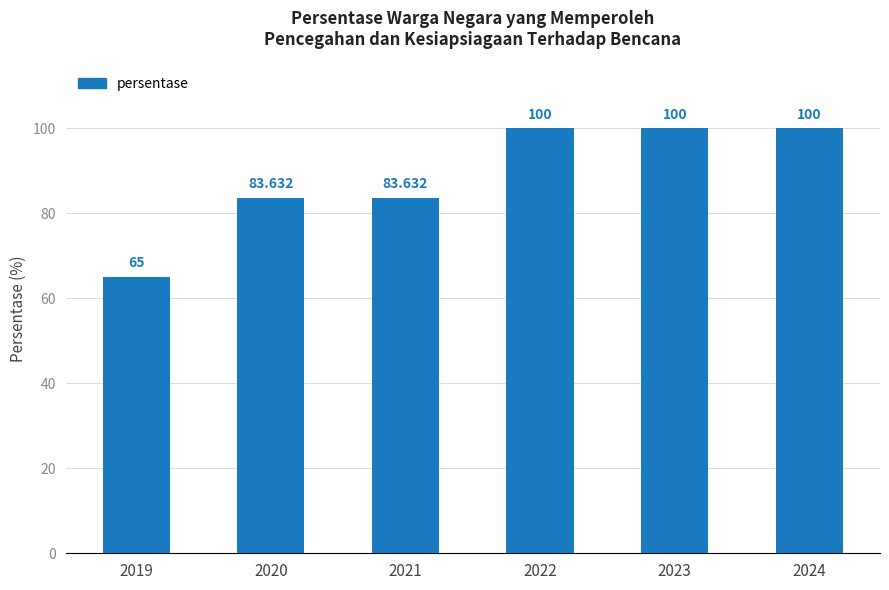

List the labels in order of value, smallest first.

2019, 2020, 2021, 2022, 2023, 2024